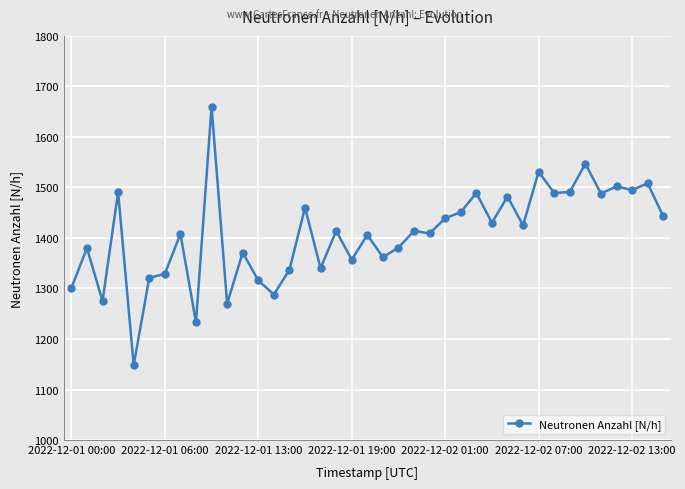

What is the average value?

1407